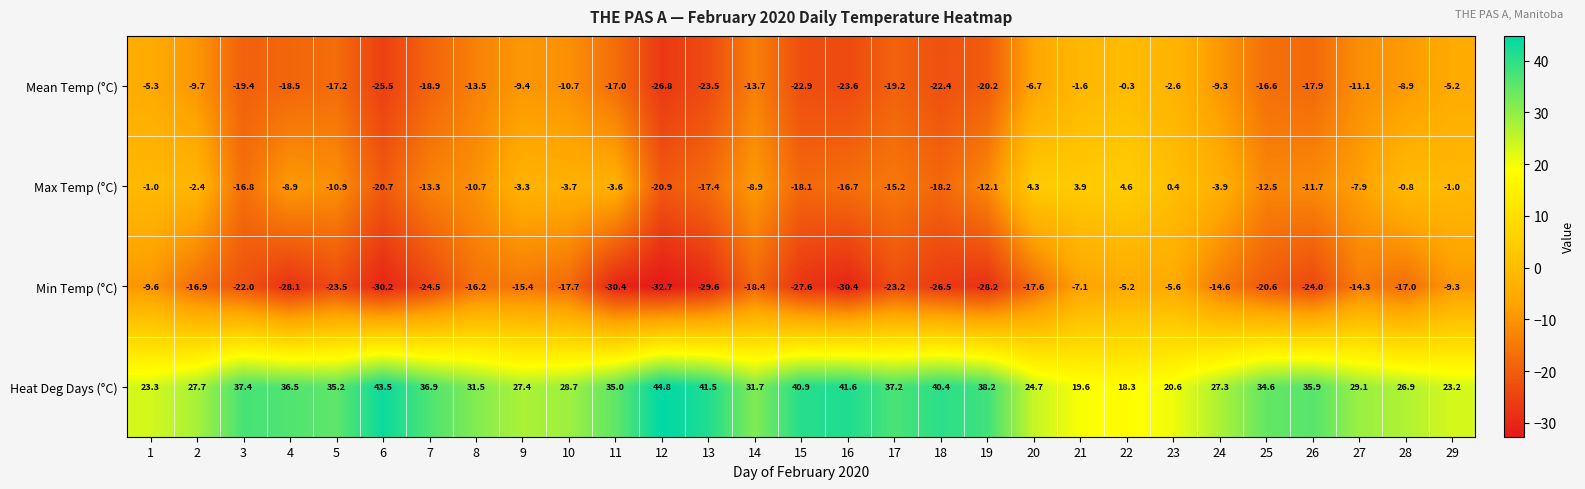

What is the difference between the maximum and second lowest values in the Heat Deg Days (°C) series?

25.2